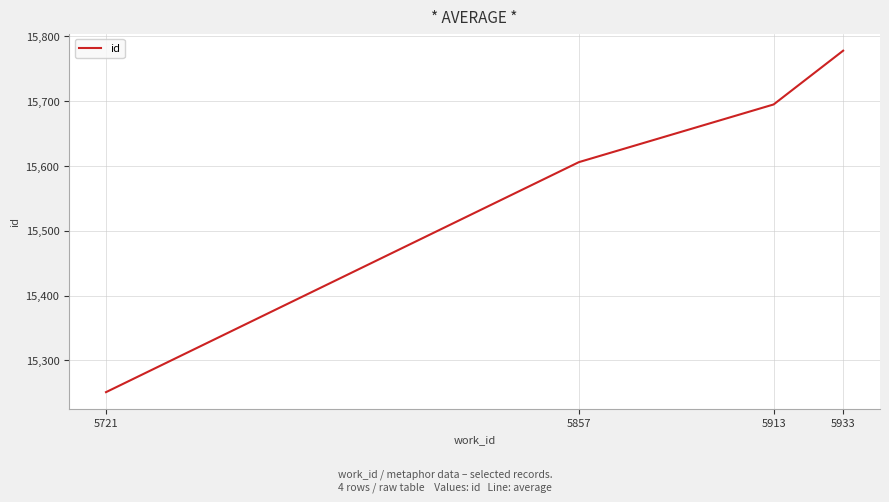

The value at 5913 is 5476. True or false?

False